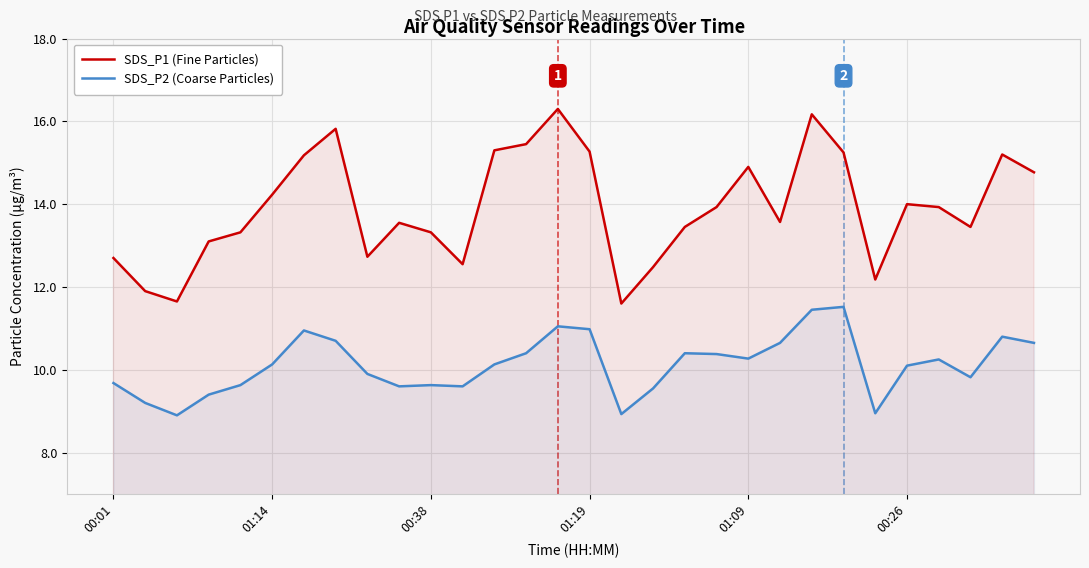

True or false: SDS_P2 (Coarse Particles) and SDS_P1 (Fine Particles) intersect in this chart.

False